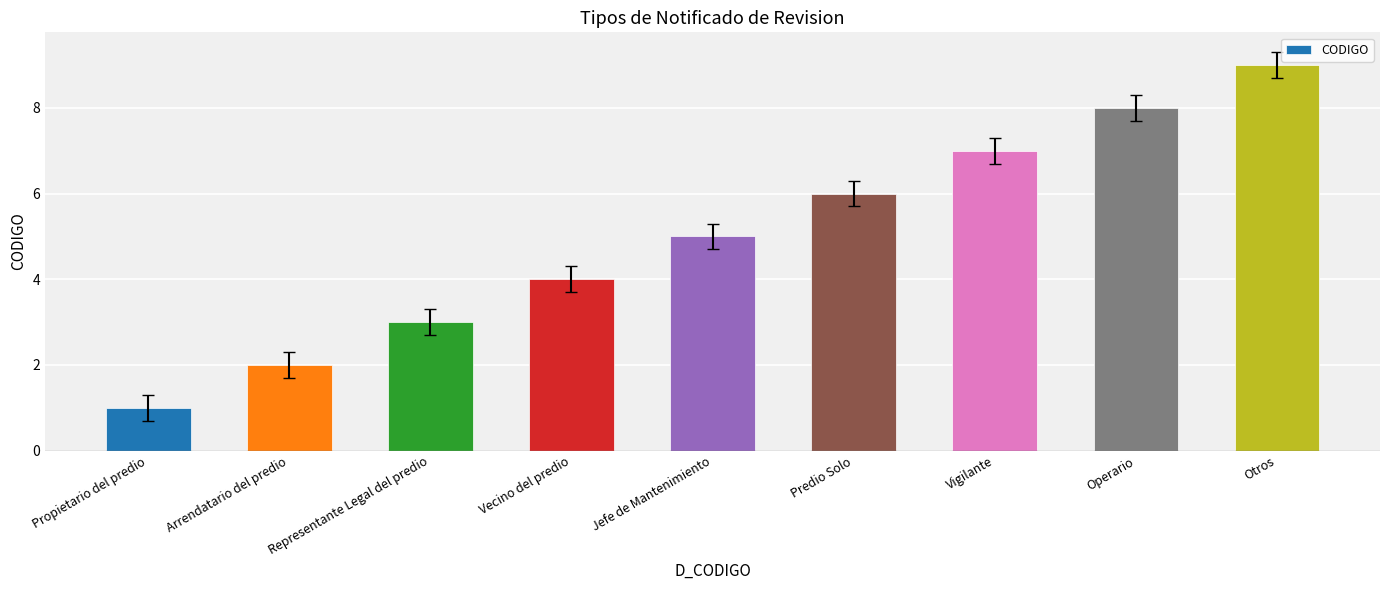

Count the values in the range 3 to 7.

5